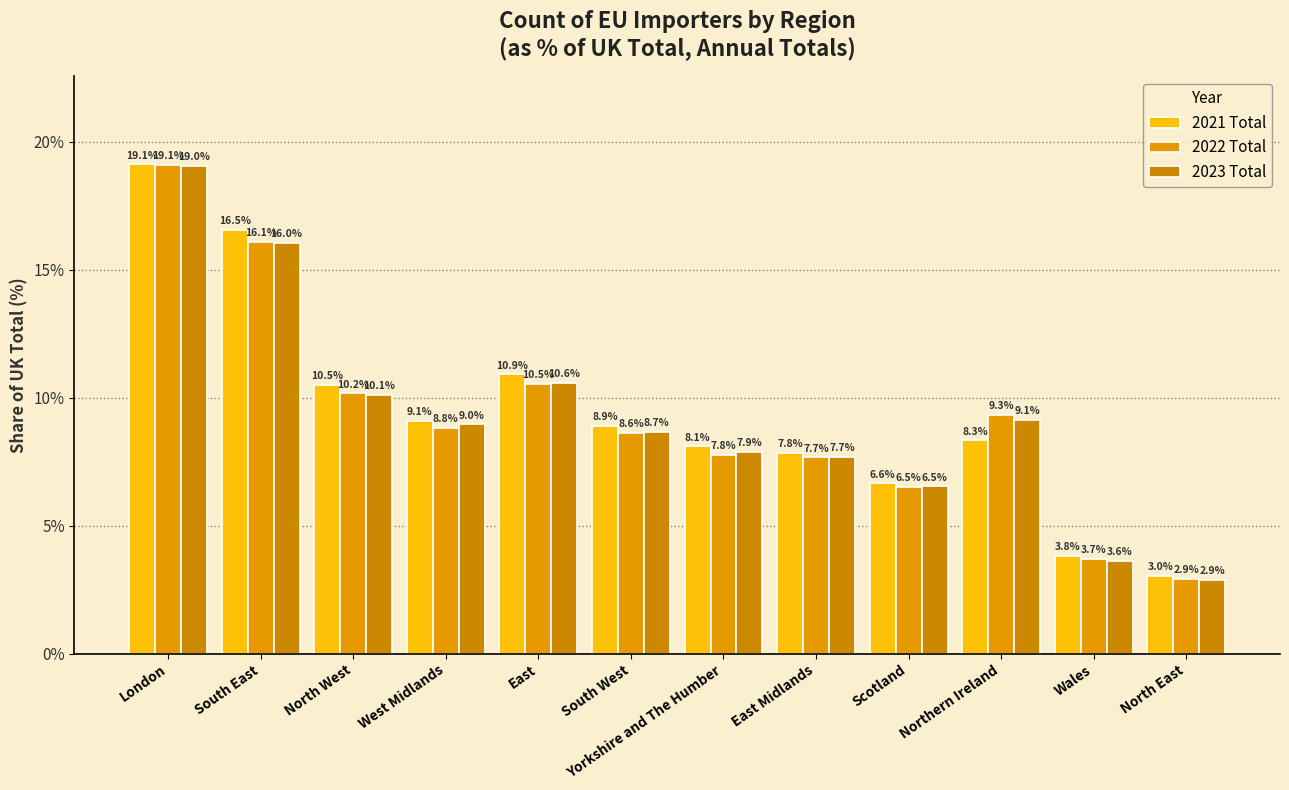

Is it true that 2022 Total equals 8.8 at West Midlands?

True